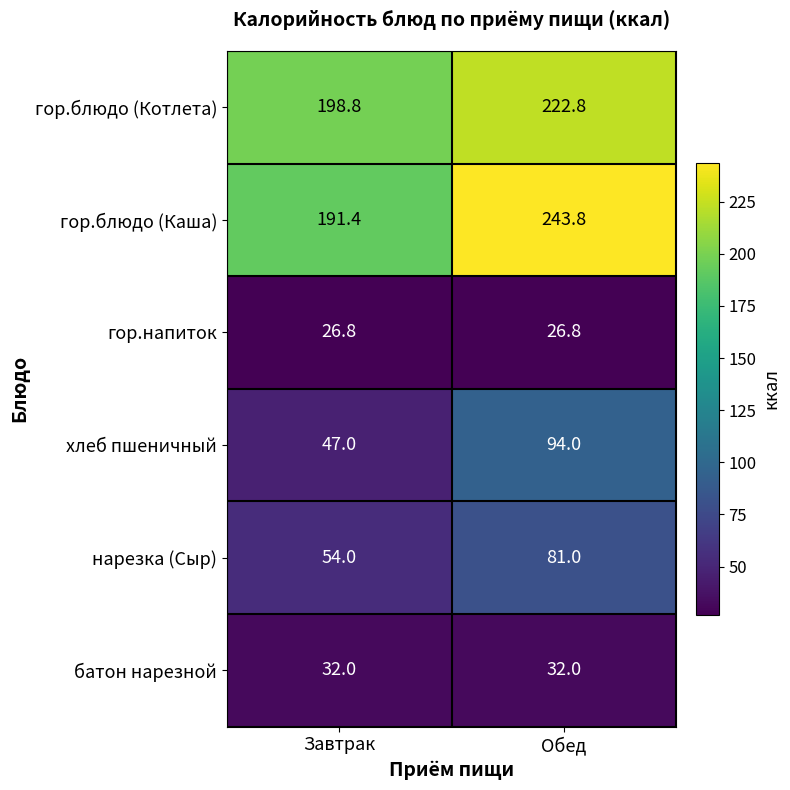

What is the total value across all series at Завтрак?

550.0